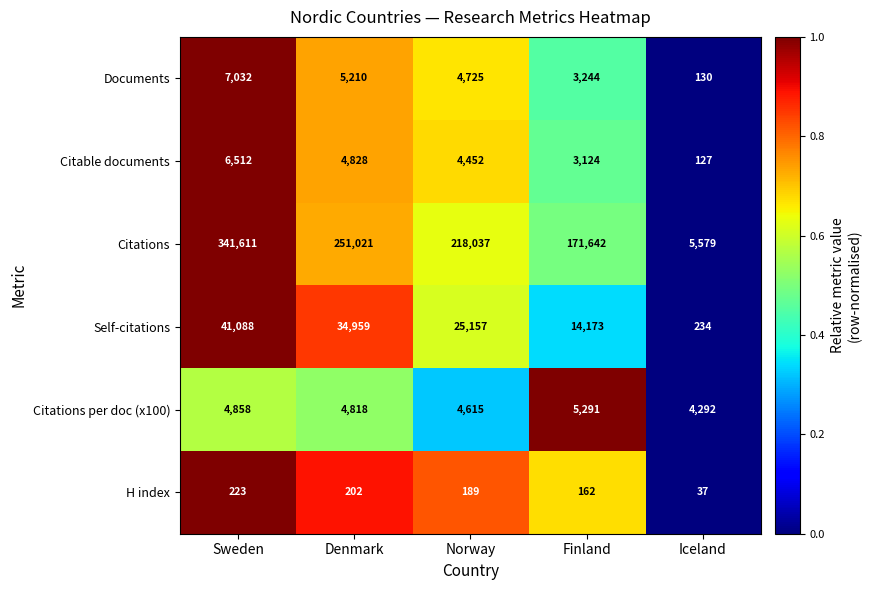

What is the greatest value displayed?

341611